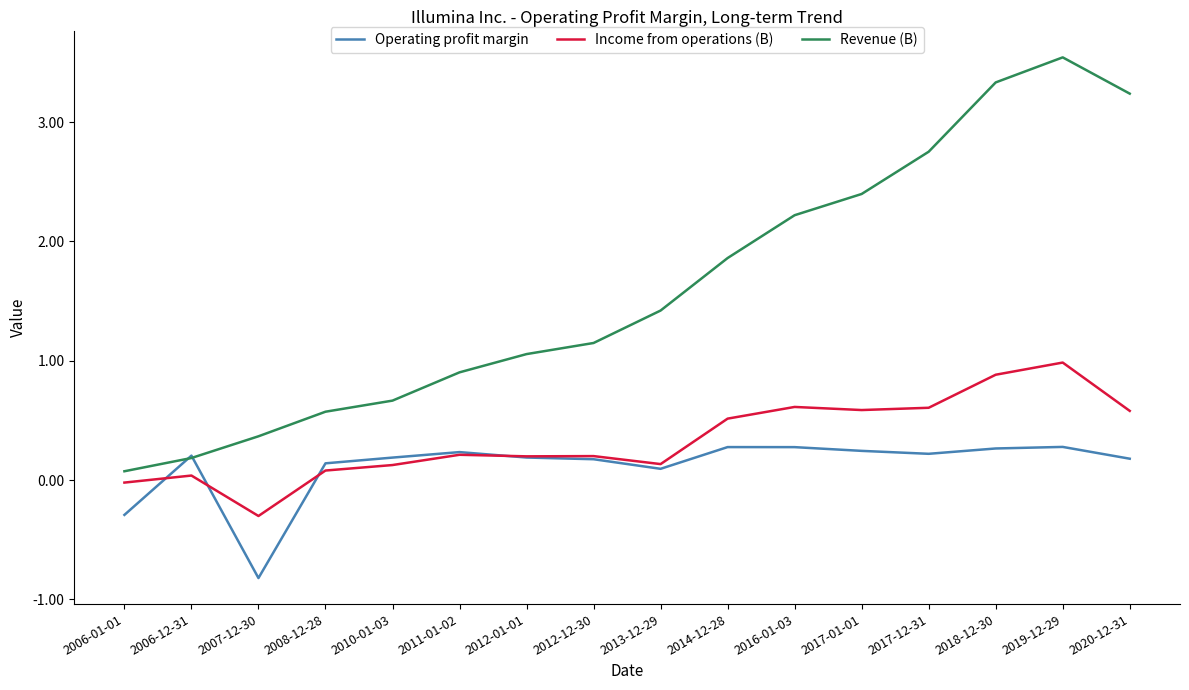

List the series in order of their peak value, lowest first.

Operating profit margin, Income from operations (B), Revenue (B)